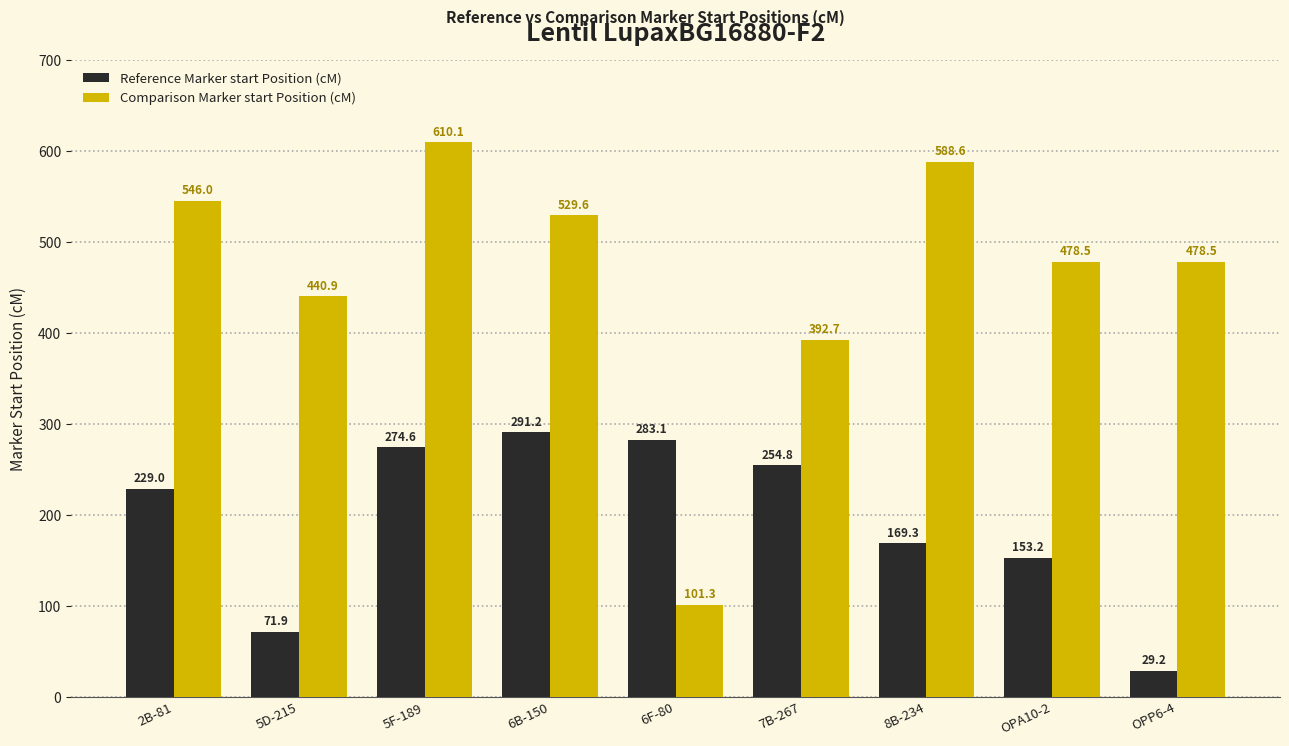

What is the greatest value displayed?

610.1